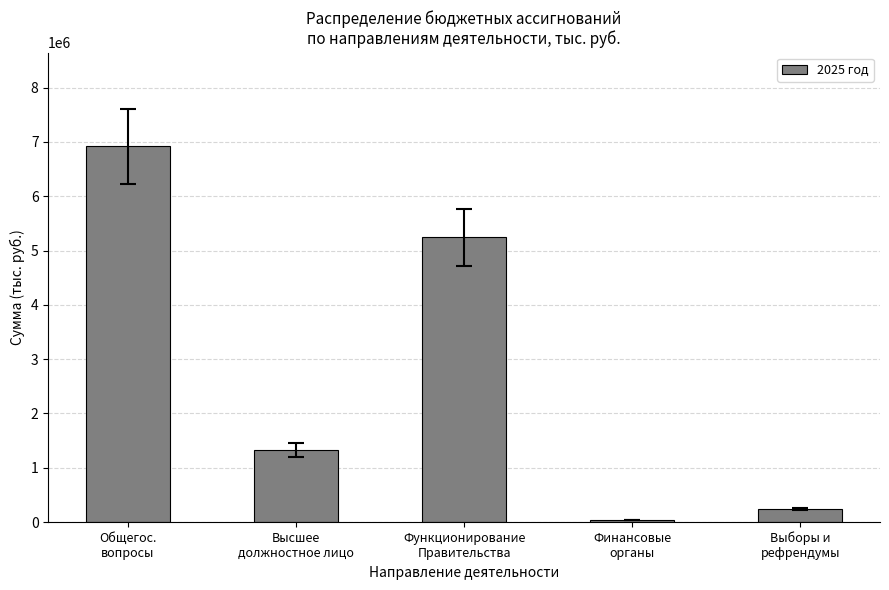

Where is the data nearest to the value 3477731?

Функционирование
Правительства